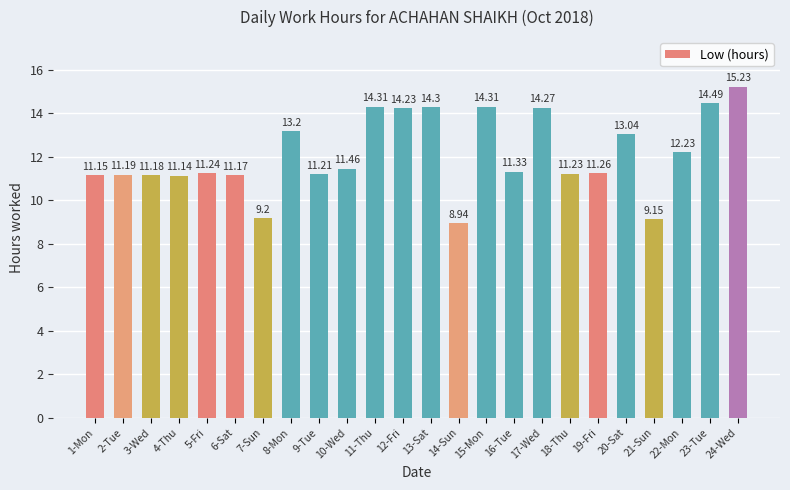

At which category does the chart reach its peak across all series?

24-Wed